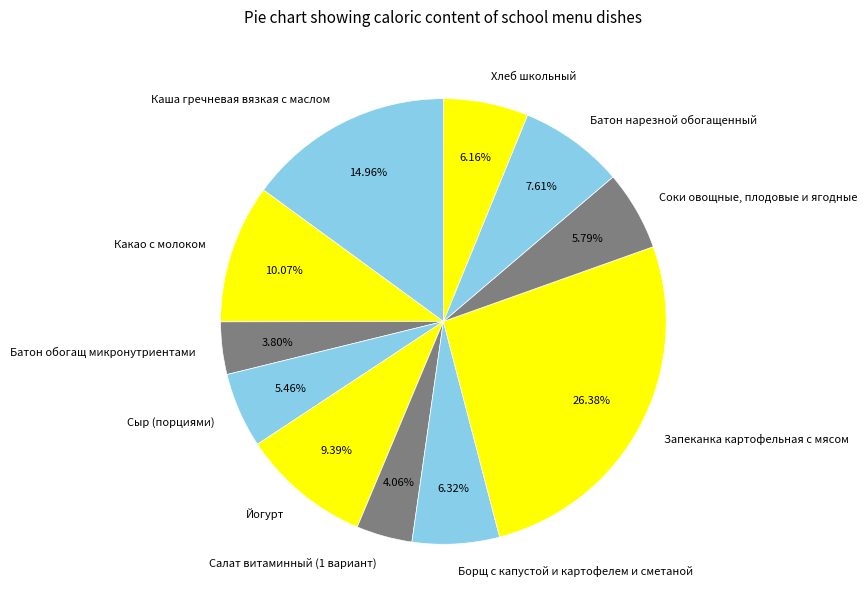

Which has a higher value, Каша гречневая вязкая с маслом or Салат витаминный (1 вариант)?

Каша гречневая вязкая с маслом